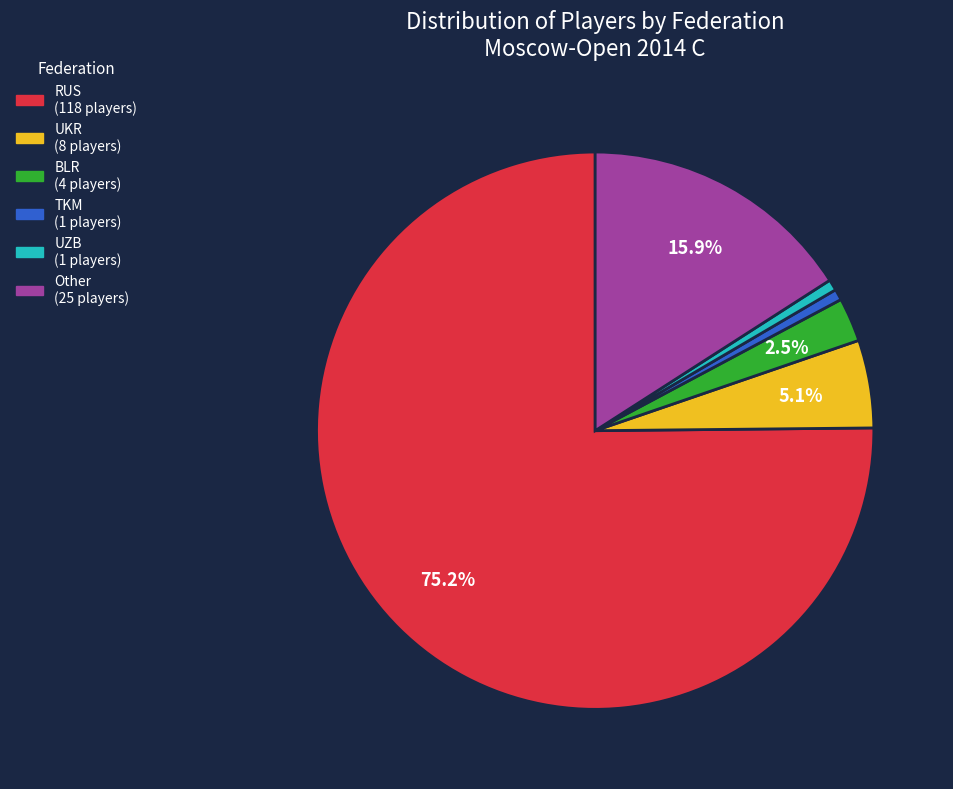

What is the largest slice in the pie chart?

RUS